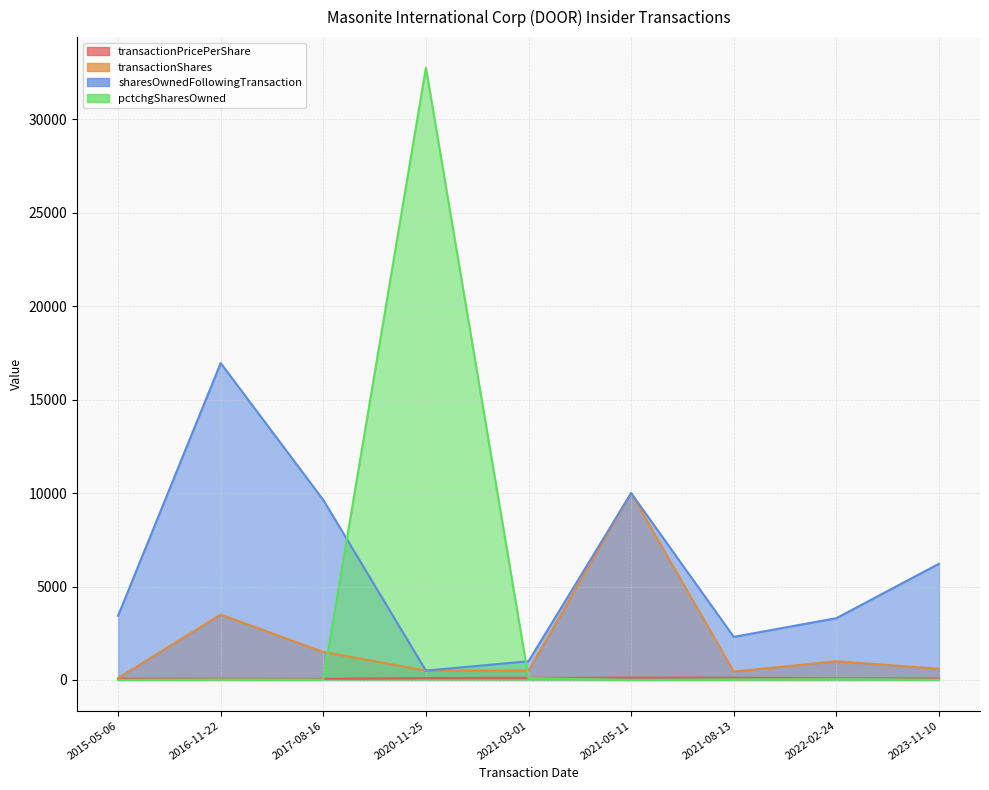

What is the lowest value of the transactionShares series?

100.0